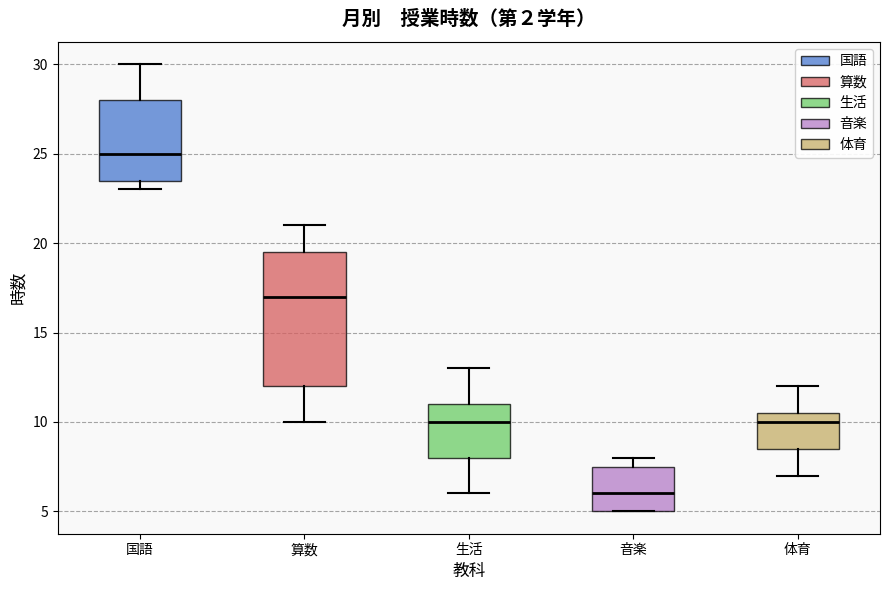

Reading left to right, transcribe this box plot: for each box, give where its median line is, the range the box spans, and where its two whiskers end, as read against the y-axis. The values are not printed on the chart, so give them approximately, as read against the axis.

国語: median 25.0, box 23.5 to 28.0, whiskers 23.0 to 30.0
算数: median 17.0, box 12.0 to 19.5, whiskers 10.0 to 21.0
生活: median 10.0, box 8.0 to 11.0, whiskers 6.0 to 13.0
音楽: median 6.0, box 5.0 to 7.5, whiskers 5.0 to 8.0
体育: median 10.0, box 8.5 to 10.5, whiskers 7.0 to 12.0